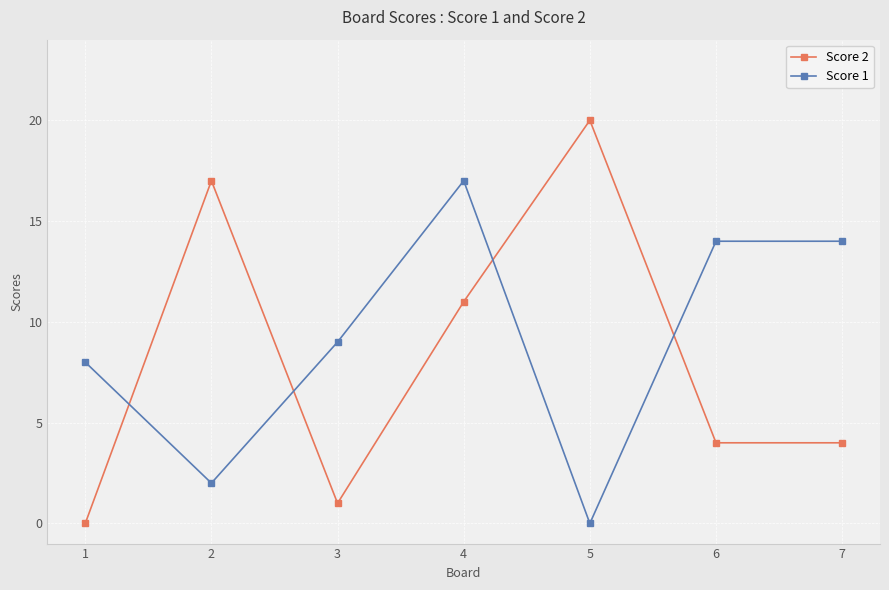

The value of Score 2 at 1 is 8. True or false?

False